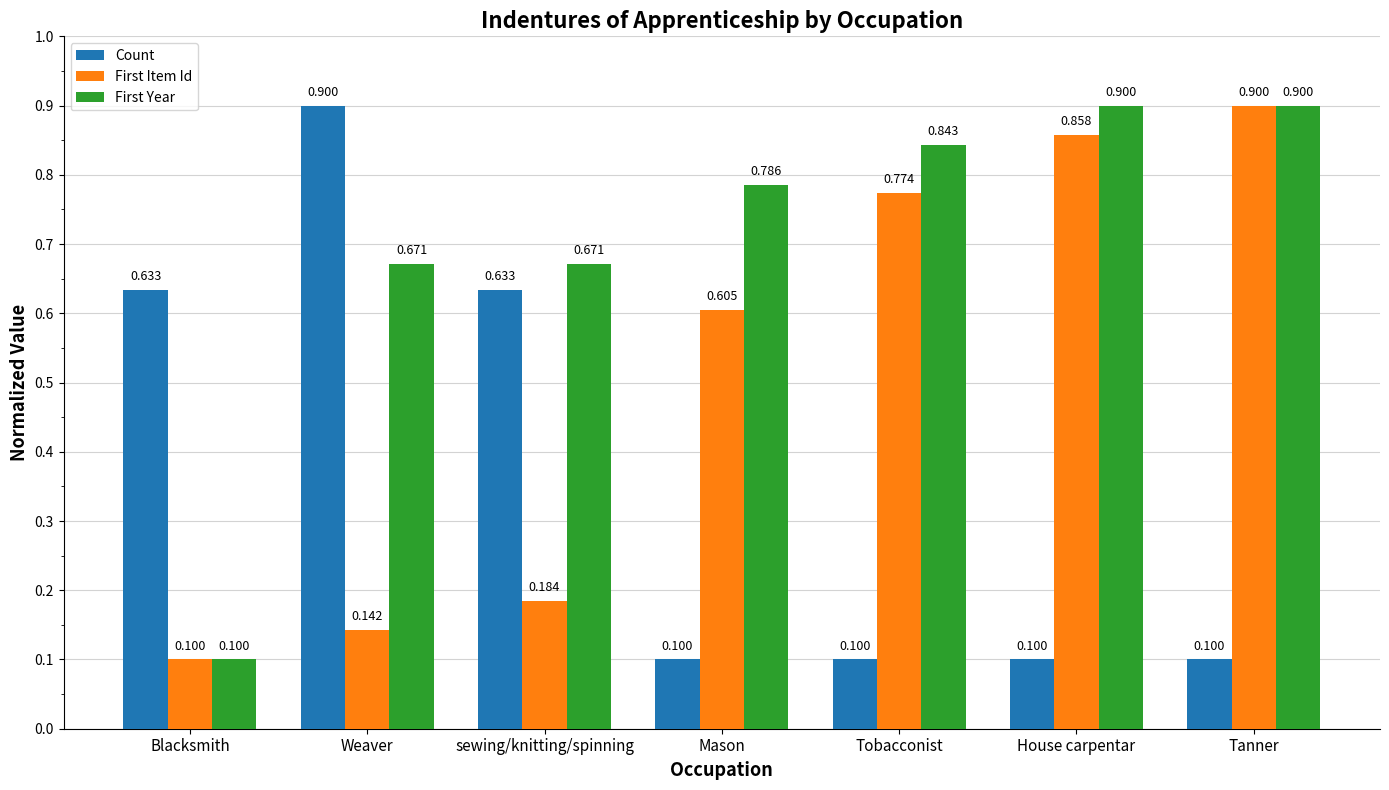

What is the label of the 2nd bar from the right?

House carpentar